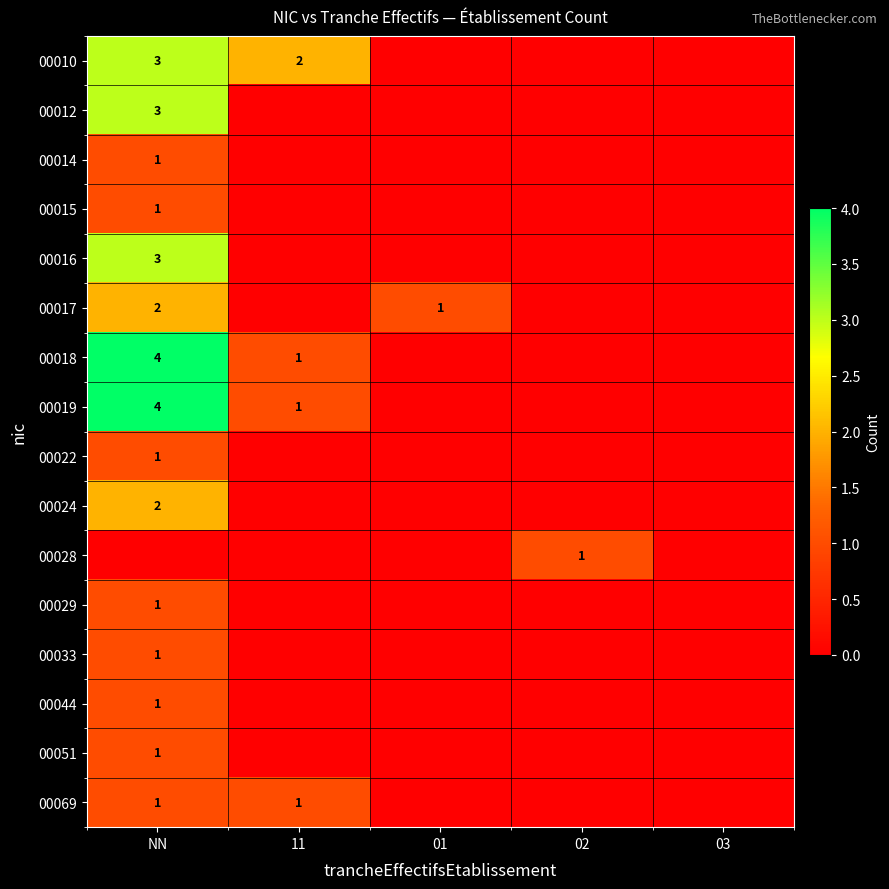

Is it true that 00022 equals 1 at NN?

True